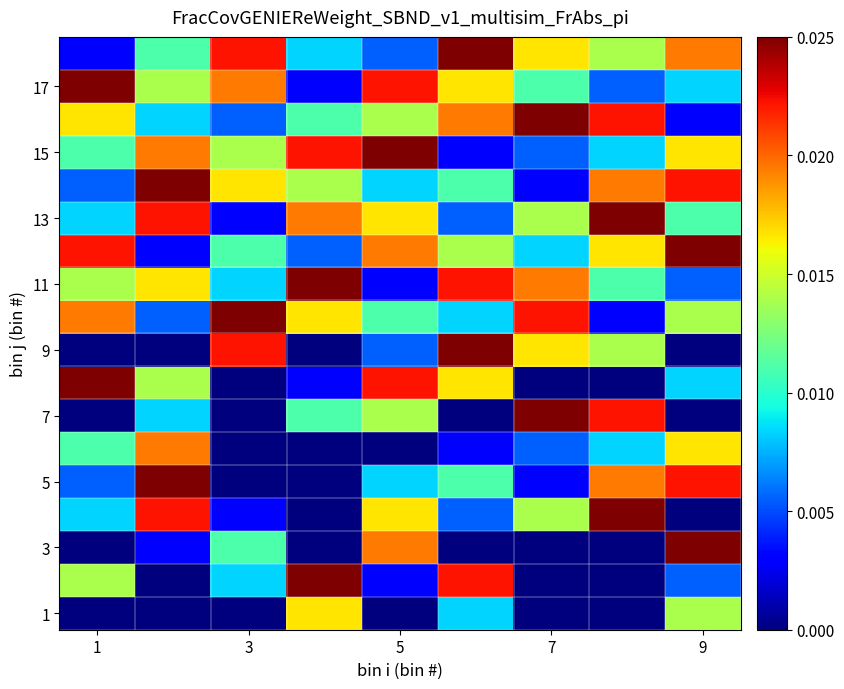

How many categories are shown in the chart?

9